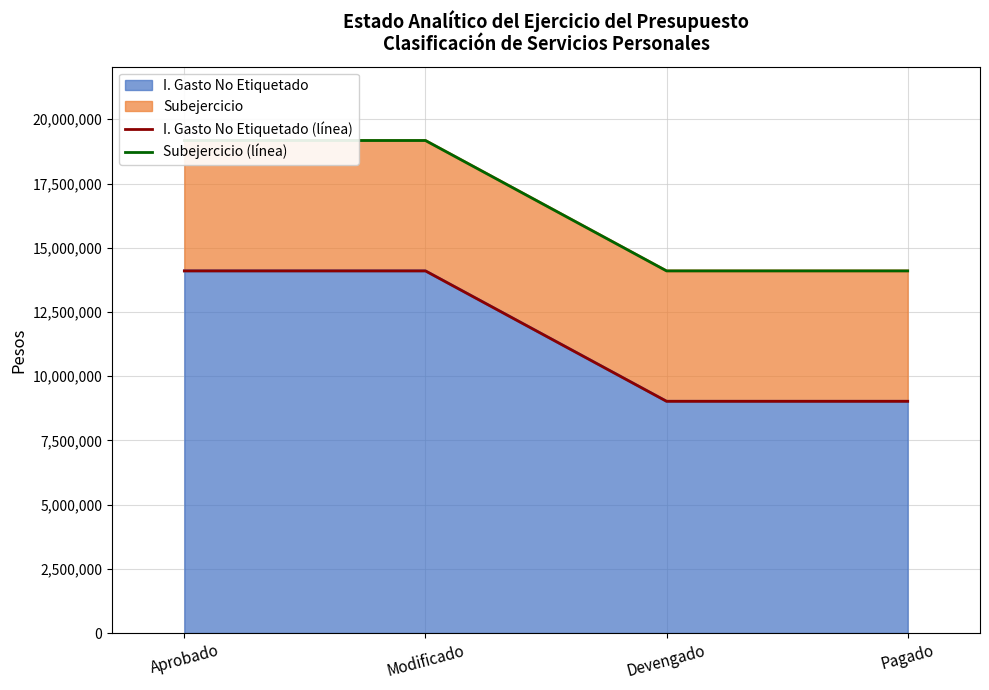

The I. Gasto No Etiquetado series shows 9021576 at Pagado. True or false?

True